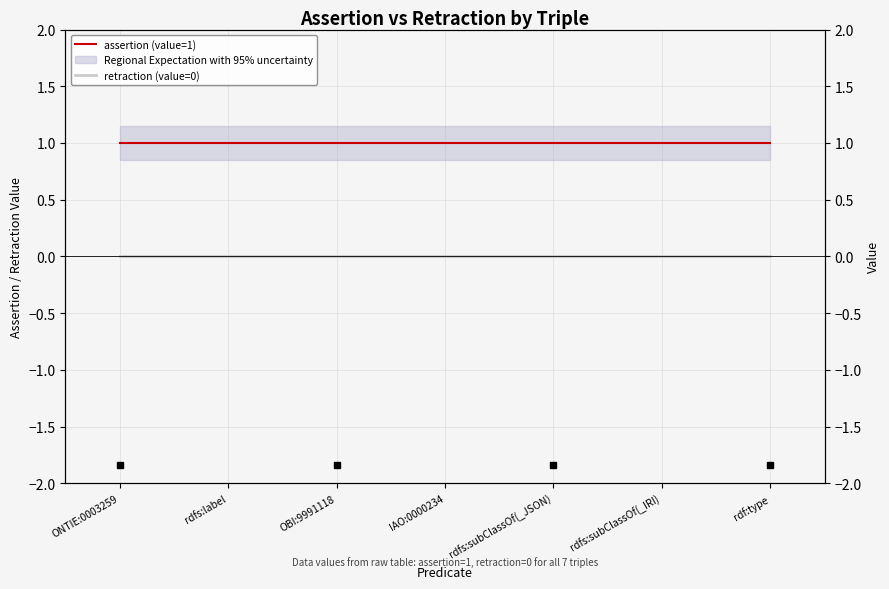

Rank the series by their maximum value, from highest to lowest.

assertion (value=1), retraction (value=0)